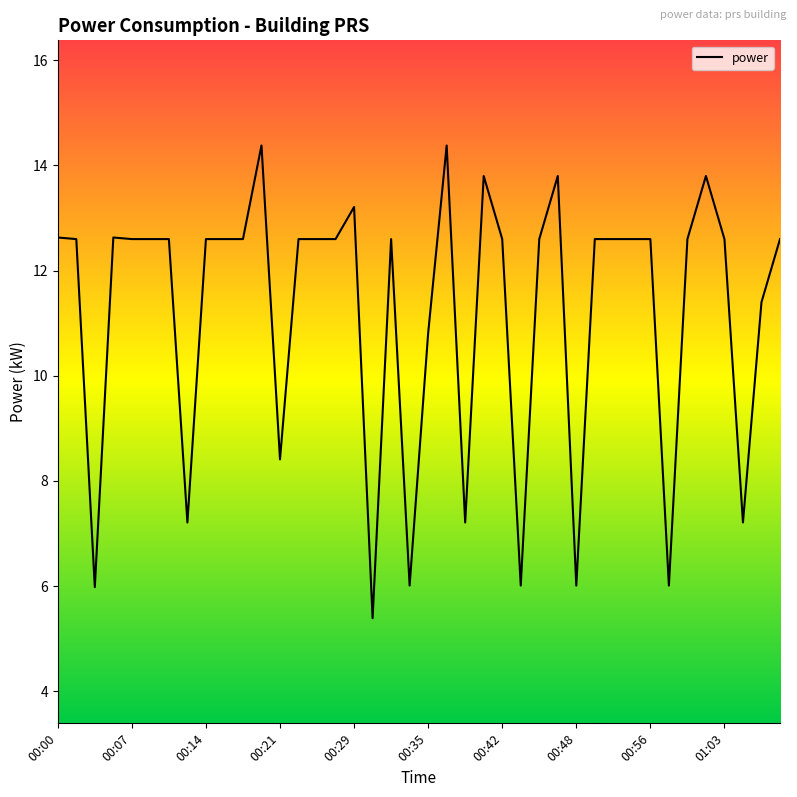

What is the maximum value shown in the chart?

14.4